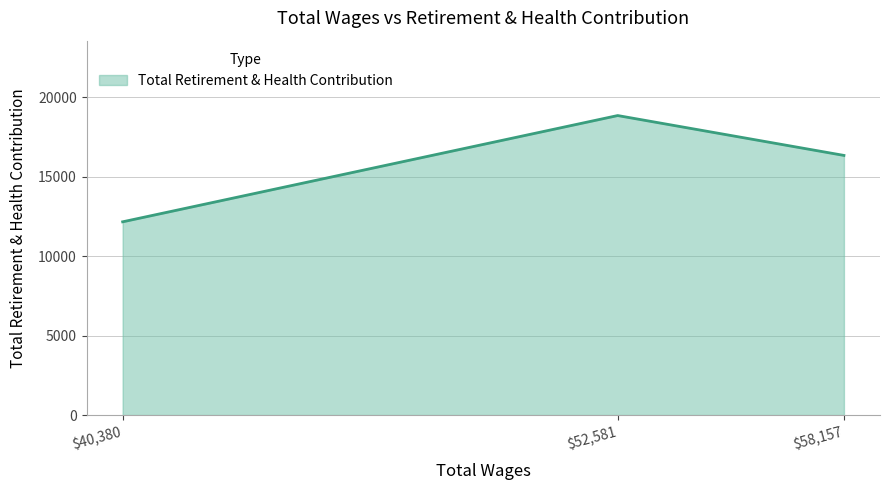

Reading right to left, transcribe all the data shown in this chart.

16350	18860	12169